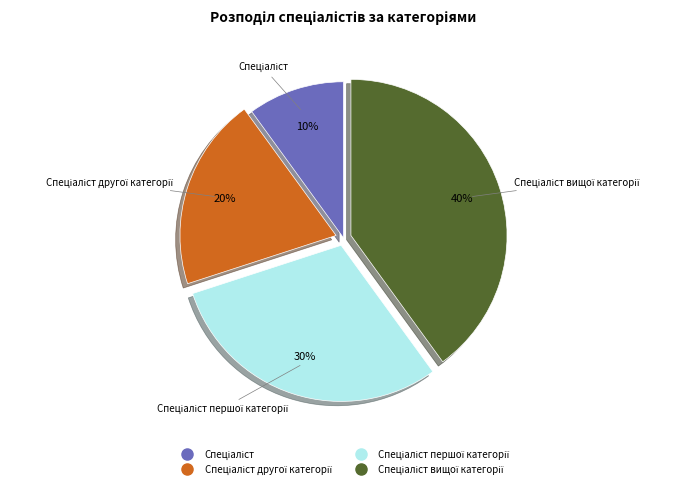

To the nearest percent, what is the difference between the largest and smallest slice percentages?

30%